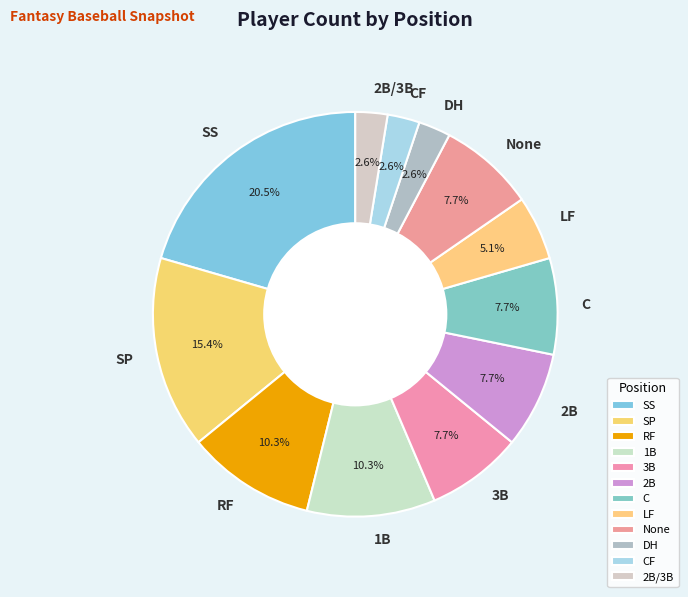

Is there any slice that represents more than half of the pie?

No